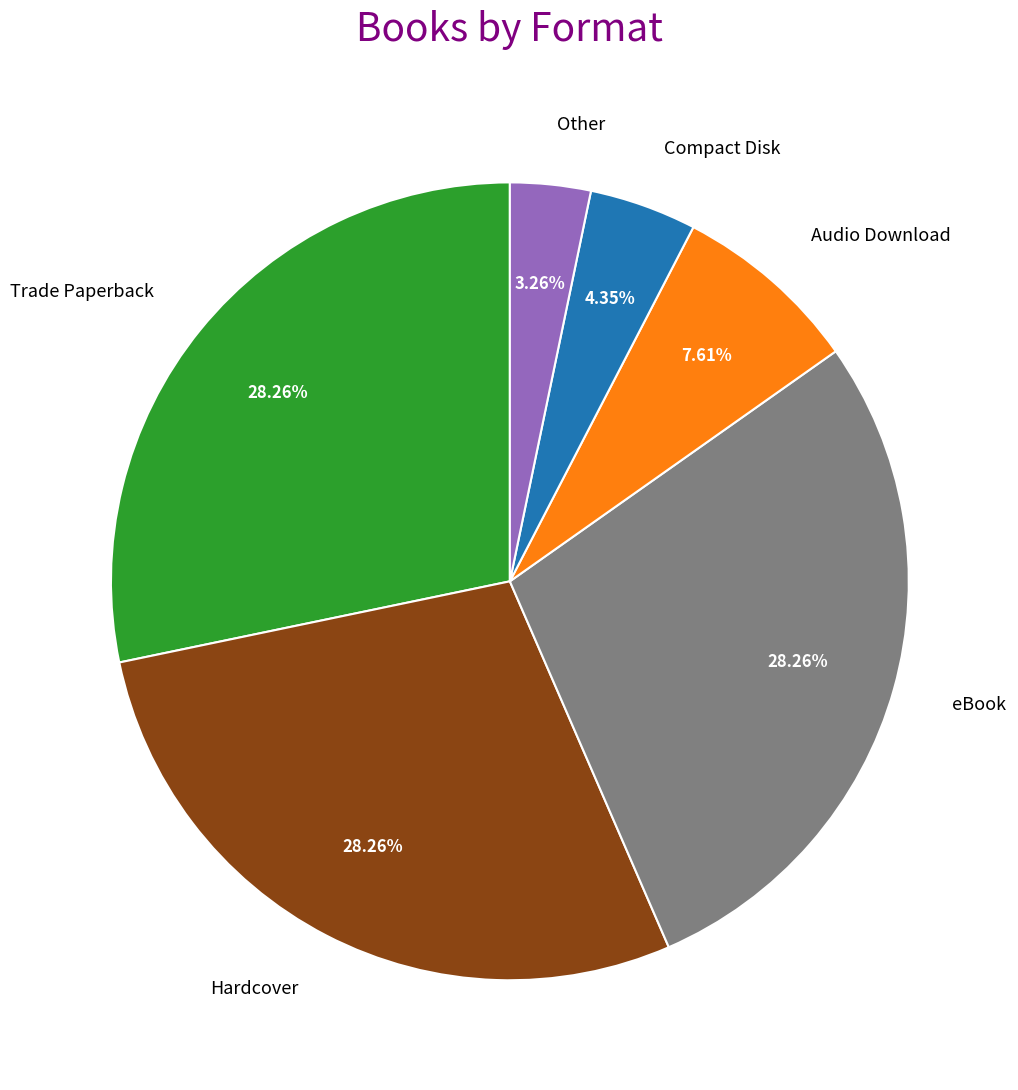

Is the sum of eBook and Trade Paperback greater than half?

Yes